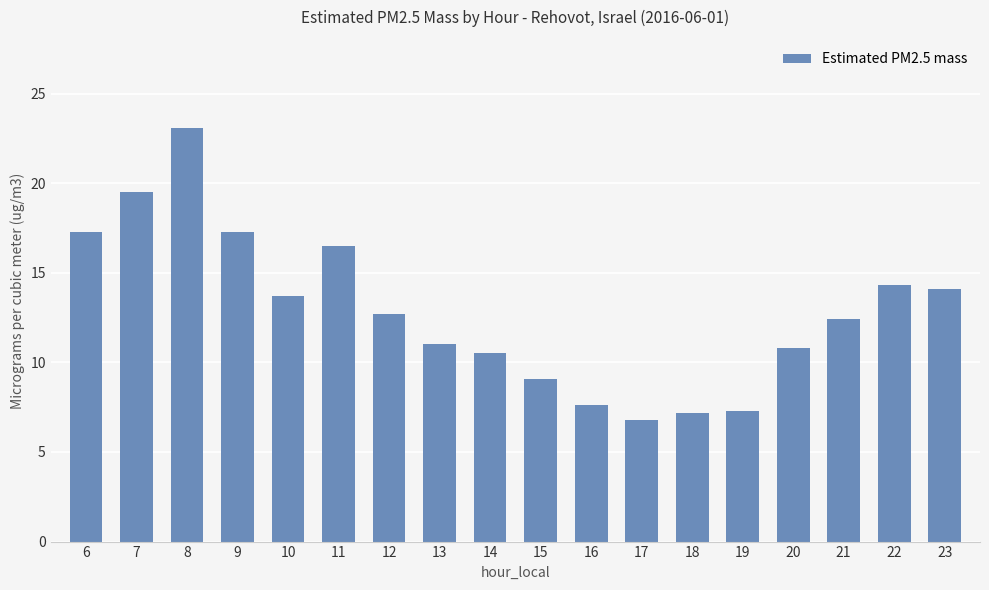

Approximately how many times larger is the value at 9 compared to 11?

1.0